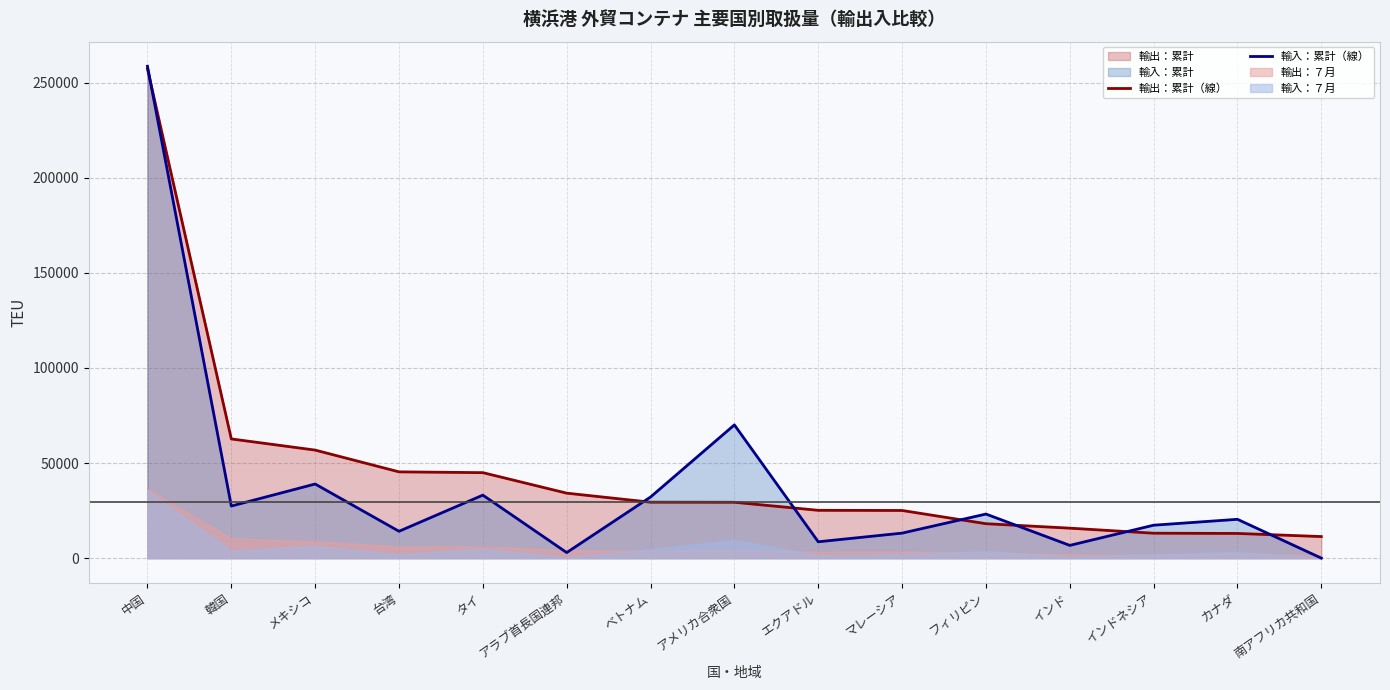

Rank the series at エクアドル from lowest to highest value.

輸入：累計（線）, 輸出：累計（線）